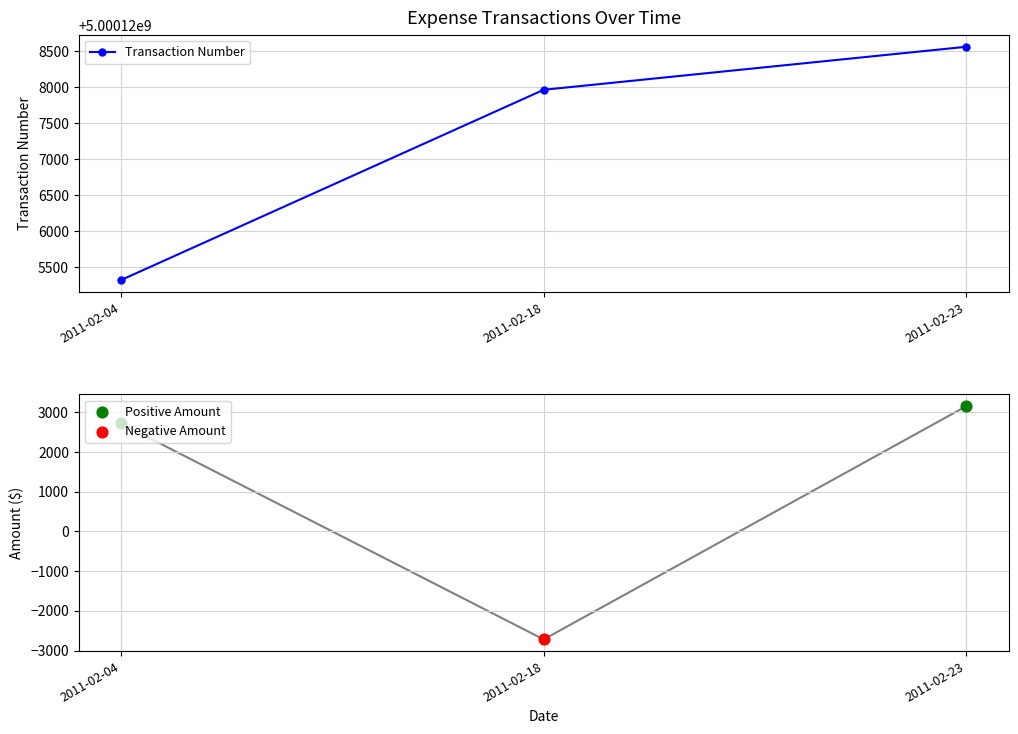

Which series contains the highest Y value?

Transaction Number